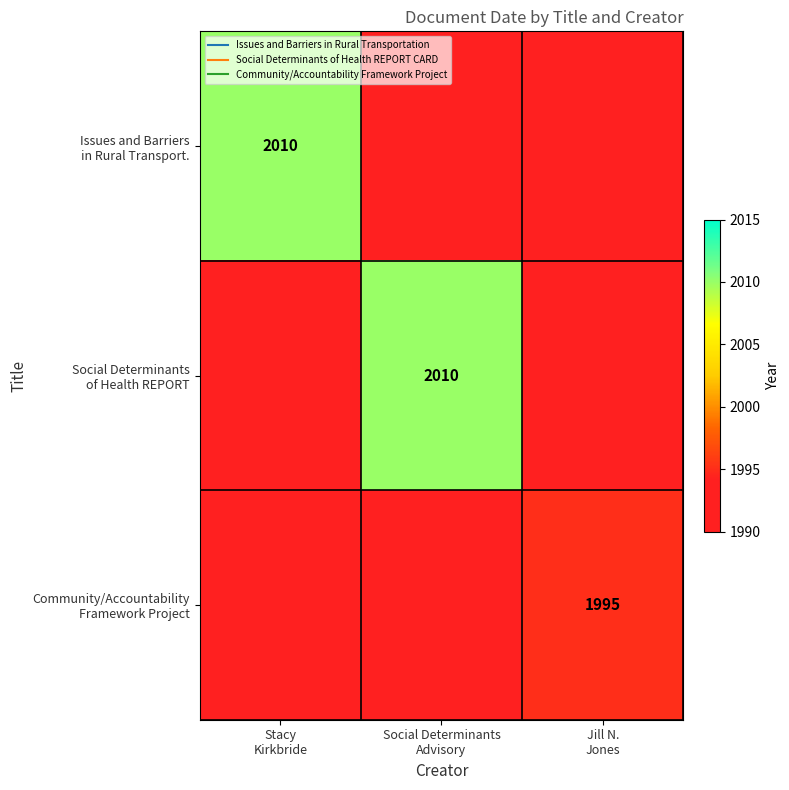

What is the sum of the Issues and Barriers in Rural Transport. values at Jill N. Jones and Stacy Kirkbride?

2010